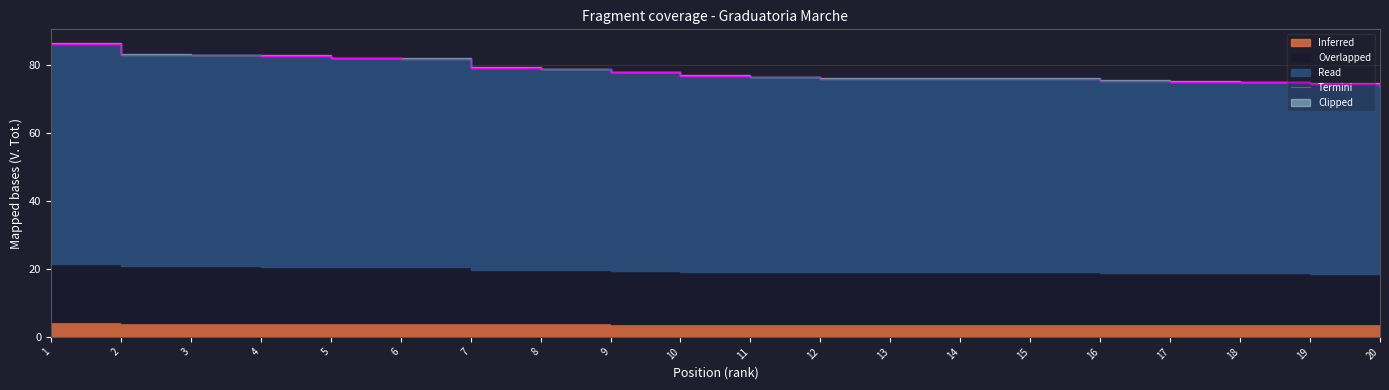

What is the difference between the second highest and minimum values?

9.5